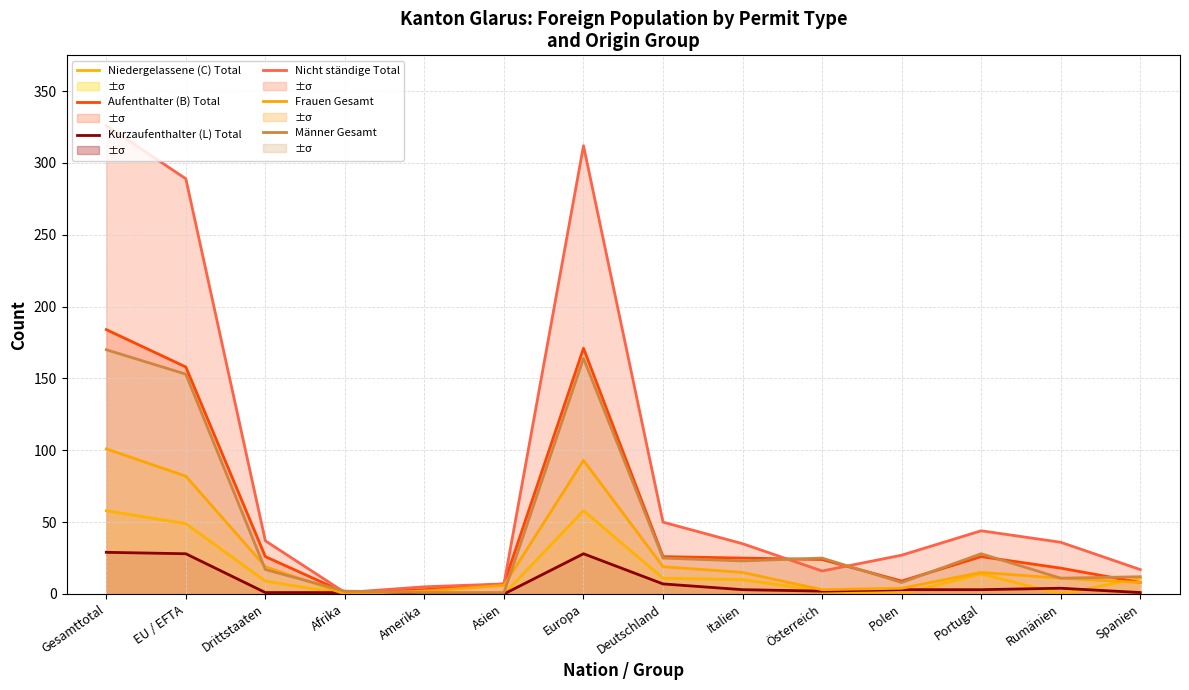

Reading right to left, extract all data points from this chart.

Niedergelassene (C) Total: 11	0	14	0	2	10	11	58	0	0	0	9	49	58
Aufenthalter (B) Total: 8	18	26	9	24	25	26	171	7	3	1	26	158	184
Kurzaufenthalter (L) Total: 1	4	3	3	2	3	7	28	0	0	1	1	28	29
Nicht ständige Total: 17	36	44	27	16	35	50	312	7	5	1	37	289	326
Frauen Gesamt: 8	11	15	4	3	15	19	93	6	2	0	19	82	101
Männer Gesamt: 12	11	28	8	25	23	25	164	1	1	2	17	153	170